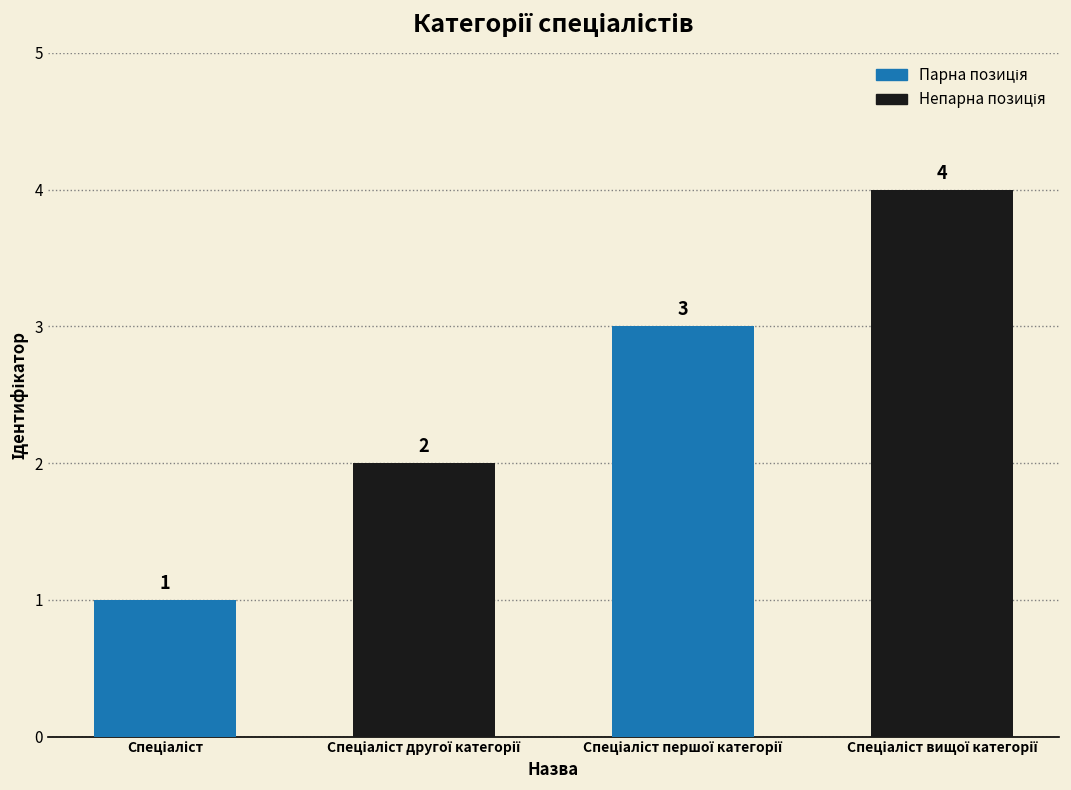

Count the values in the range 2 to 4.

3